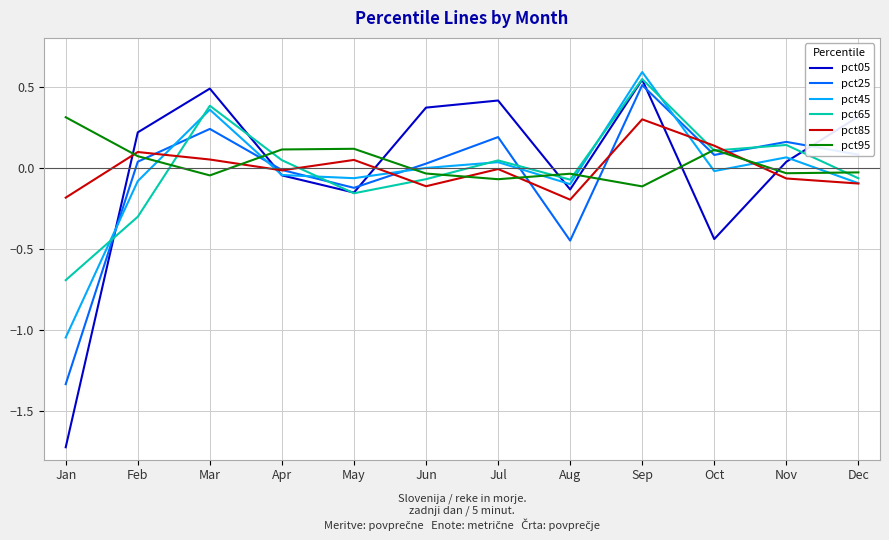

Where do pct25 and pct05 first cross each other?

Jan and Feb